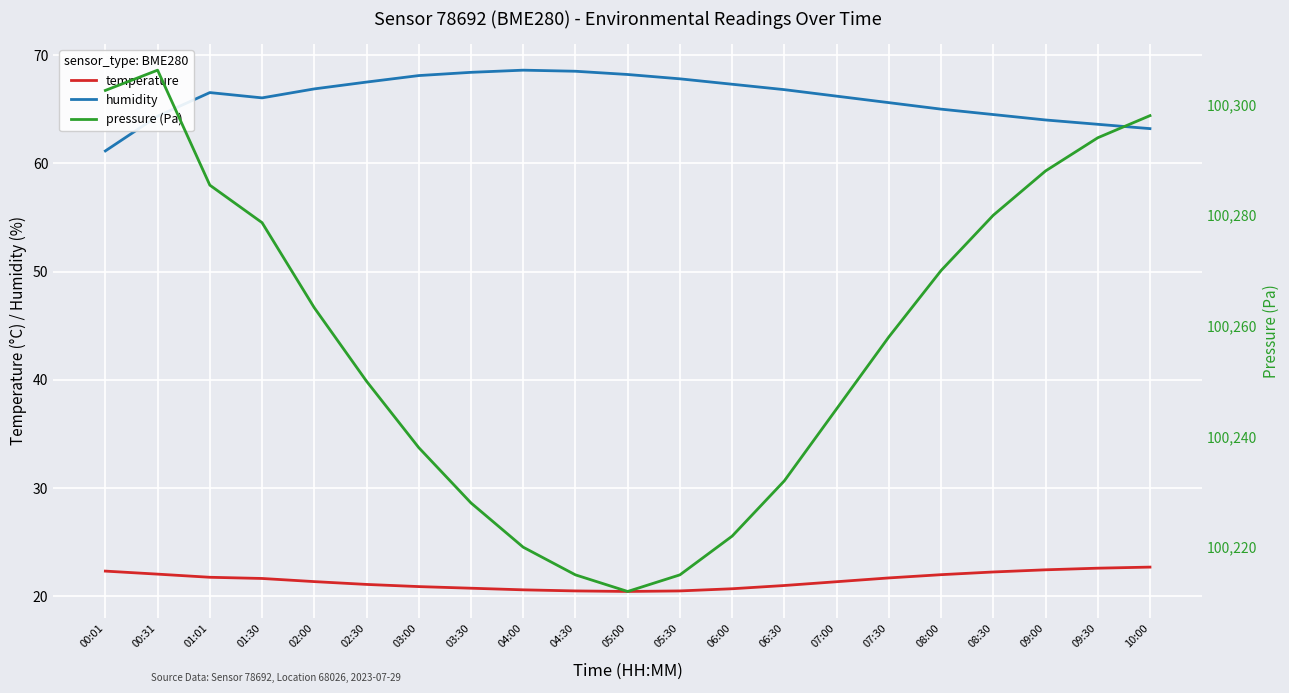

What is the lowest value of the temperature series?

20.4